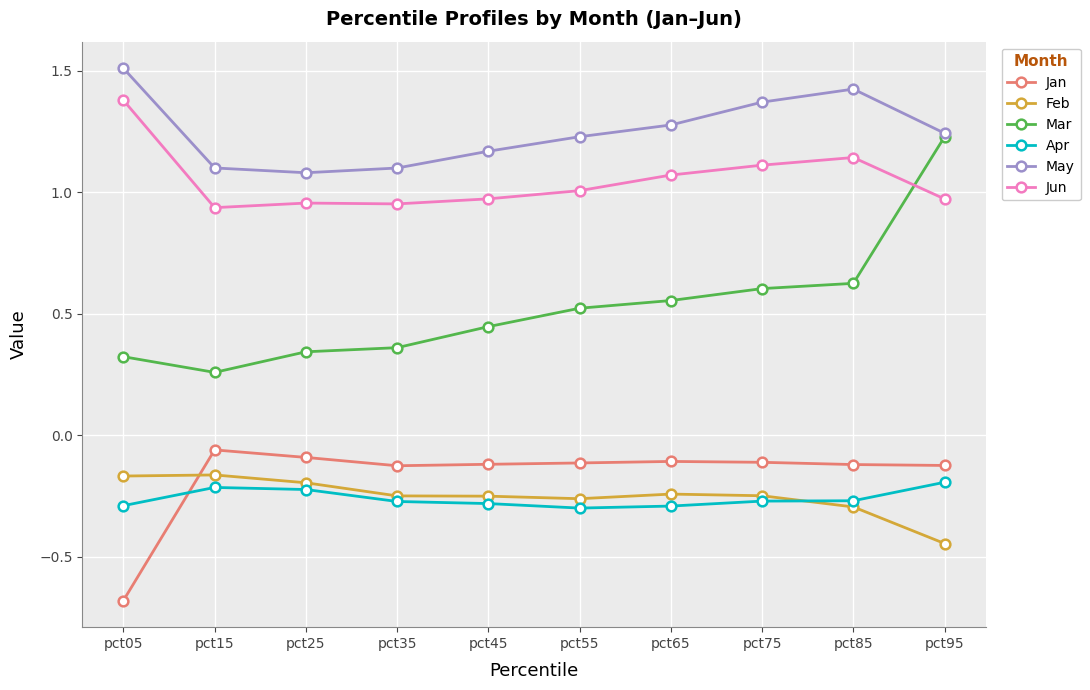

The May series shows 2.3 at pct85. True or false?

False